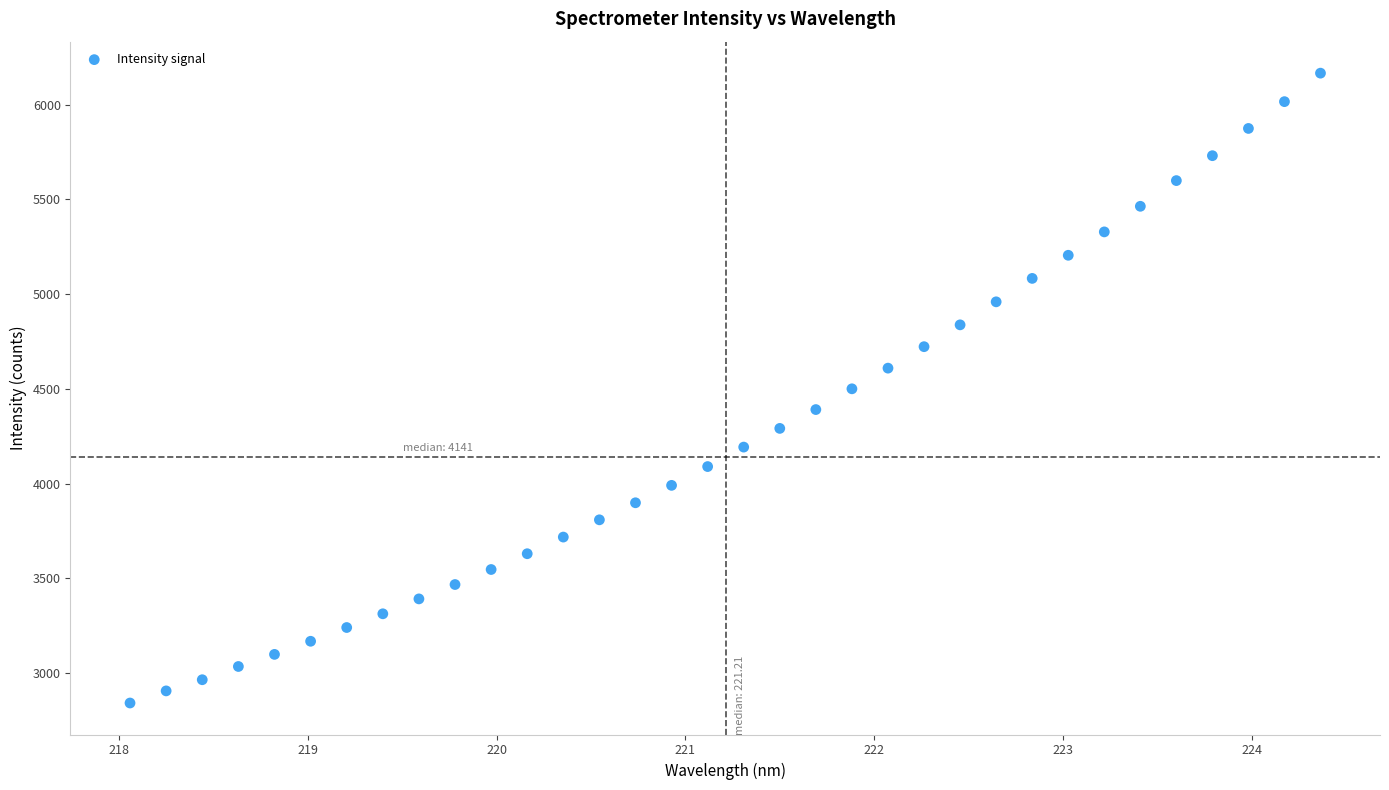

What is the range of Y values (max minus min)?

3323.3